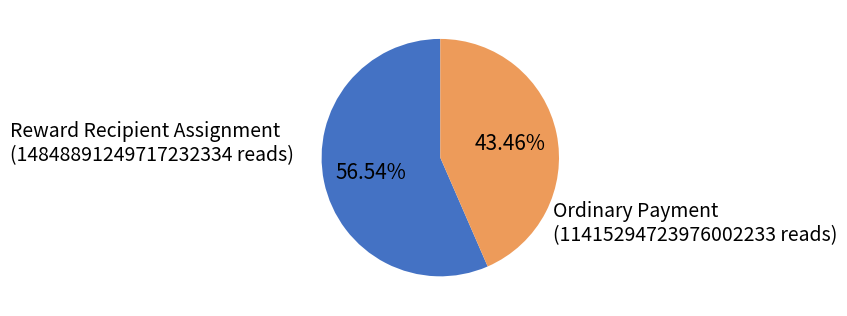

Which slice is the largest?

Reward Recipient Assignment (14848891249717232334 reads)